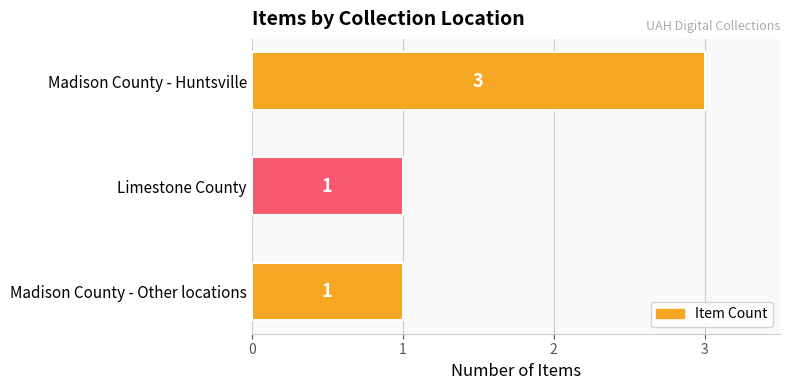

Is it true that the value at Madison County - Other locations is 1?

True